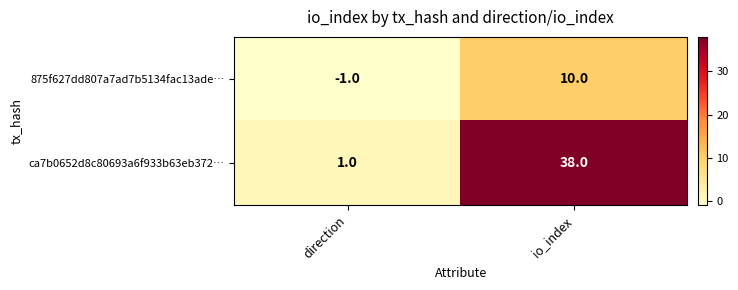

At io_index, list the series in order from smallest to largest.

875f627dd807a7ad7b5134fac13ade…, ca7b0652d8c80693a6f933b63eb372…